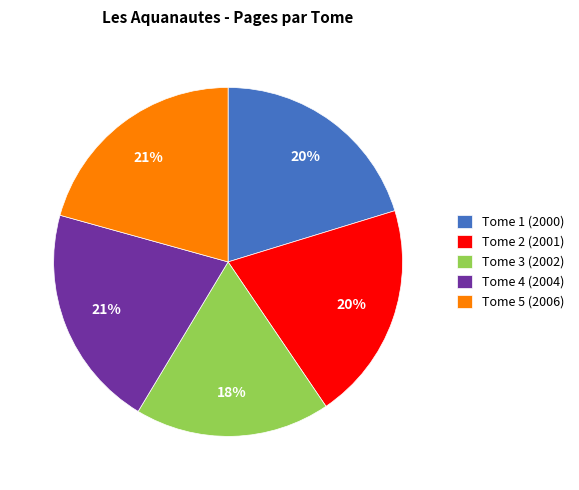

Count the number of slices in the pie.

5